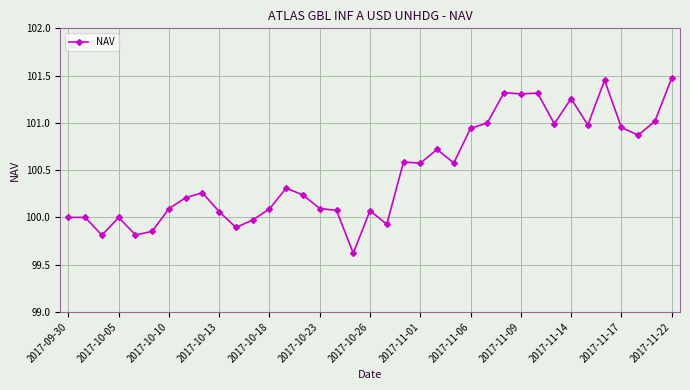

What is the minimum value shown in the chart?

99.6